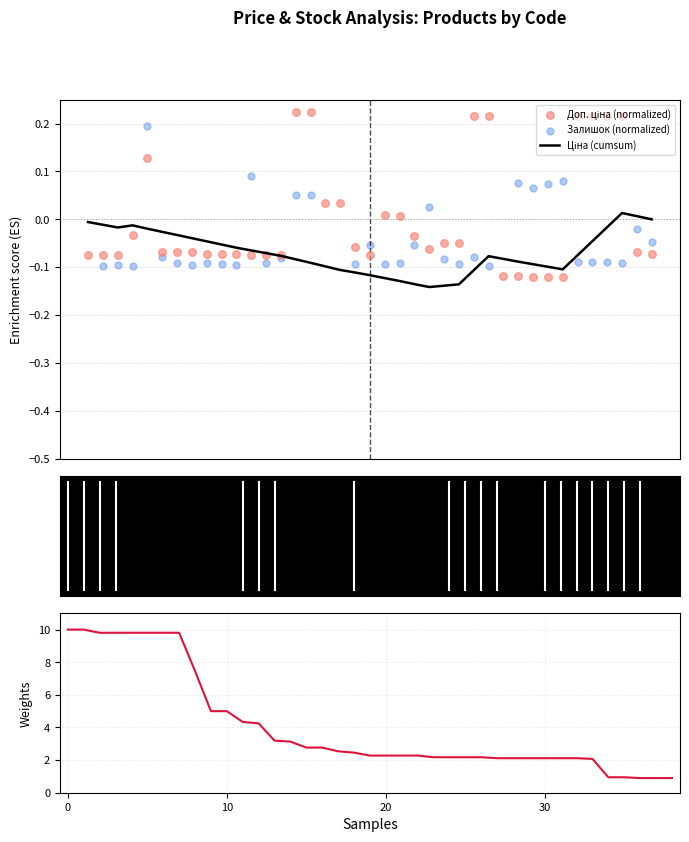

Which series reaches the minimum Y coordinate?

Ціна (cumsum)